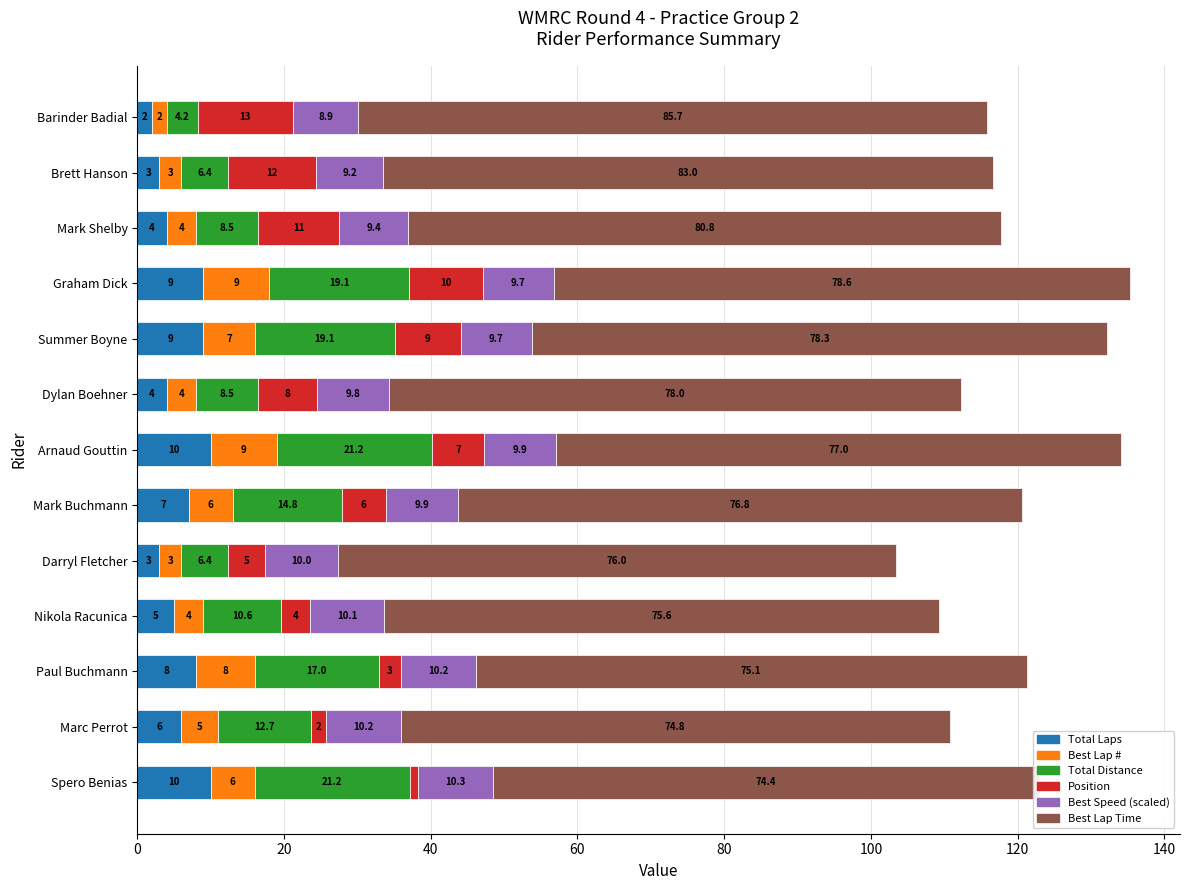

How many data points in Best Lap Time are less than 77?

6